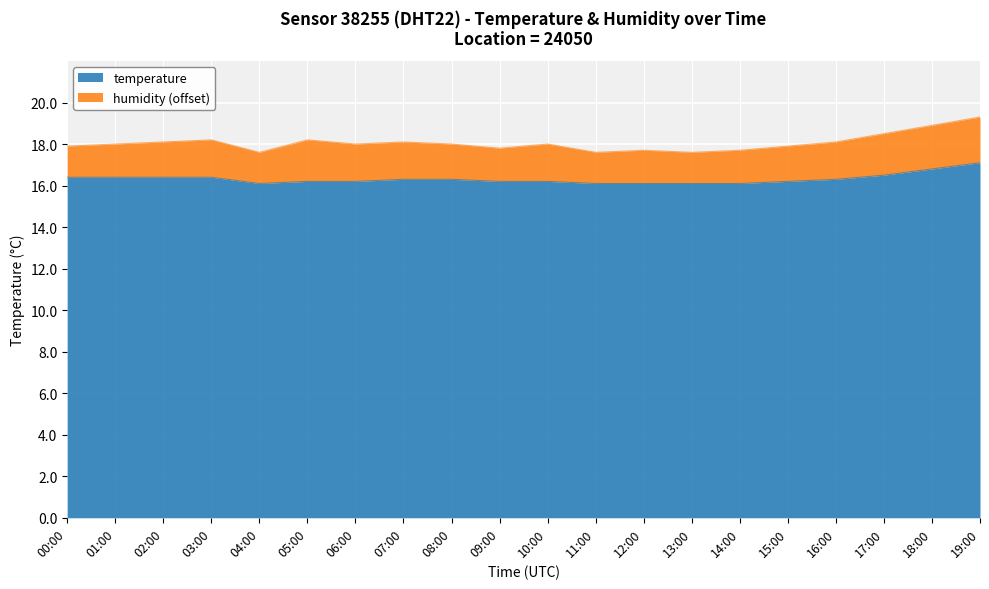

Rank the categories by value from highest to lowest.

19:00, 18:00, 17:00, 00:00, 01:00, 02:00, 03:00, 07:00, 08:00, 16:00, 05:00, 06:00, 09:00, 10:00, 15:00, 04:00, 11:00, 12:00, 13:00, 14:00